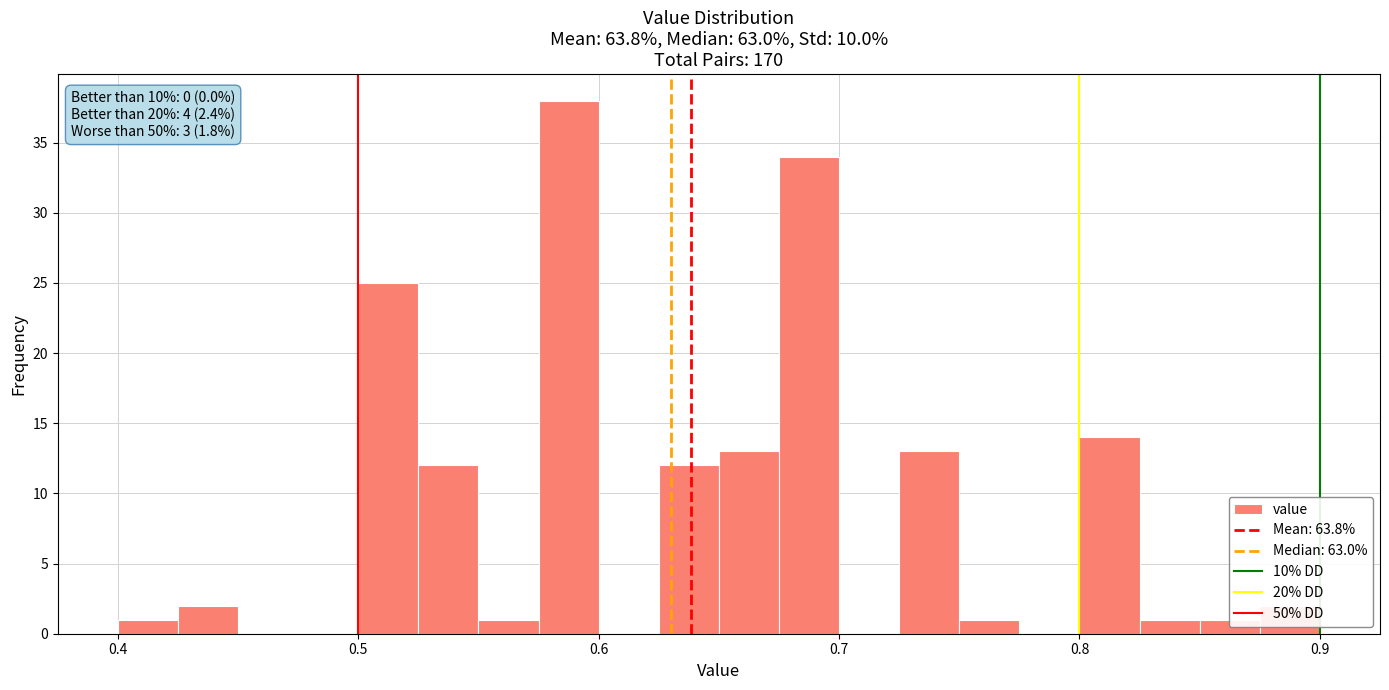

Around what value on the x-axis is the tallest bar? Give the approximate position of its centre, as read against the axis.

0.59